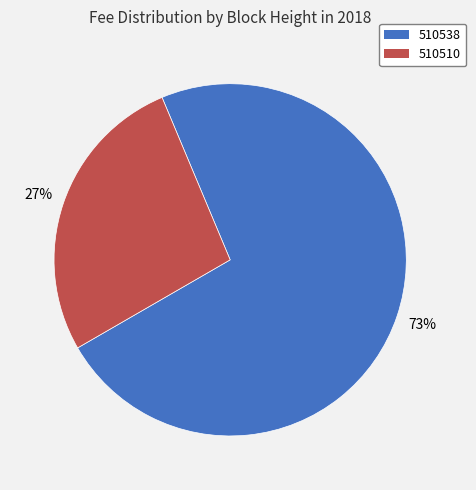

Does 510510 represent more than half of the total?

No